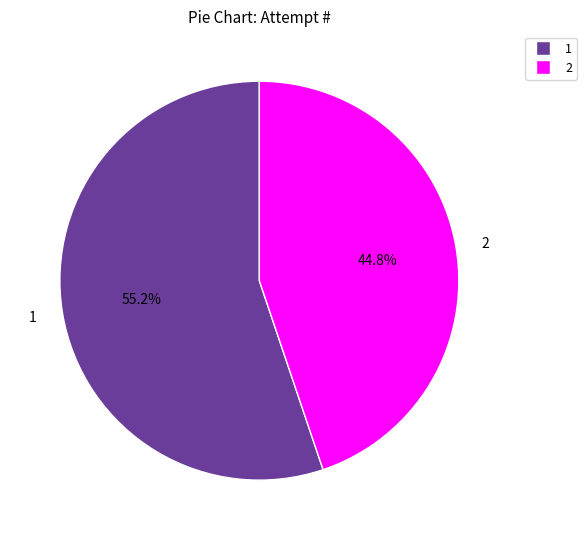

Which category has the biggest portion of the pie?

1